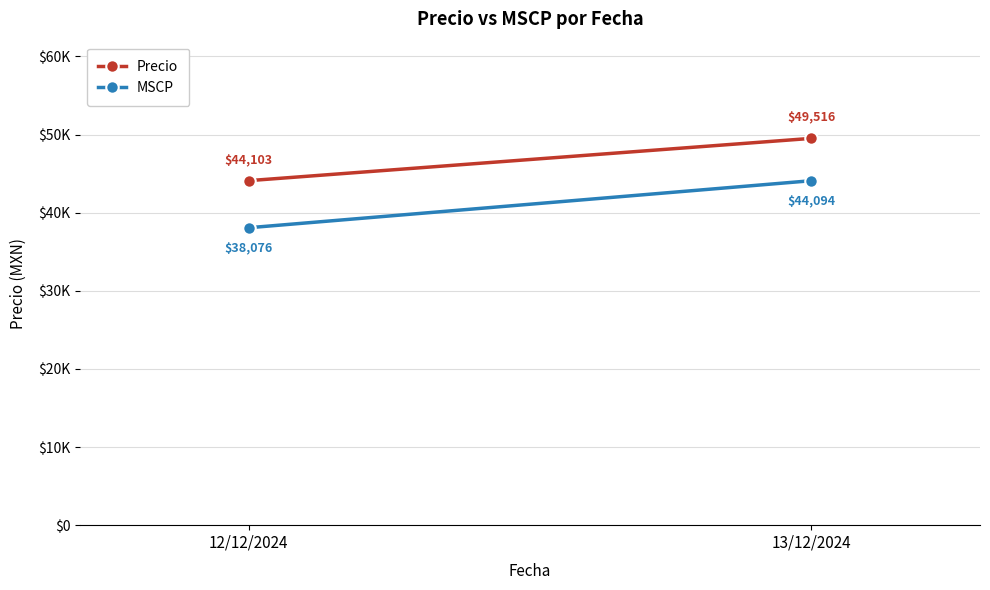

What is the total value across all series at 12/12/2024?

82179.5